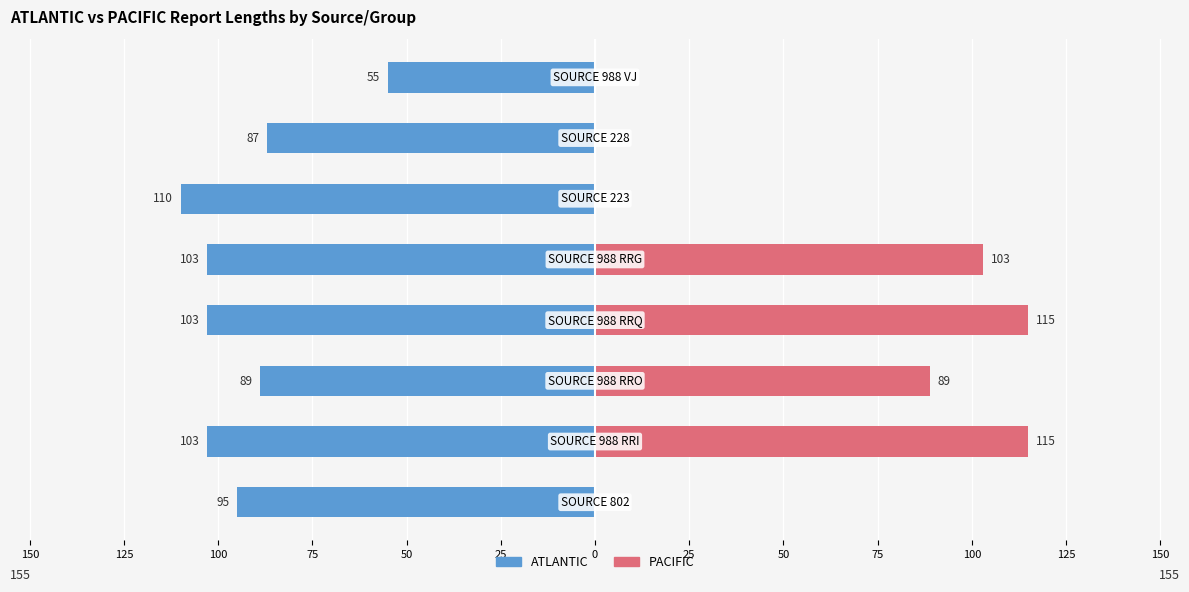

Reading left to right, transcribe all the data shown in this chart.

ATLANTIC: 25=-95	50=-103	75=-89	100=-103	125=-103	150=-110	0=-87	25=-55
PACIFIC: 25=0	50=115	75=89	100=115	125=103	150=0	0=0	25=0